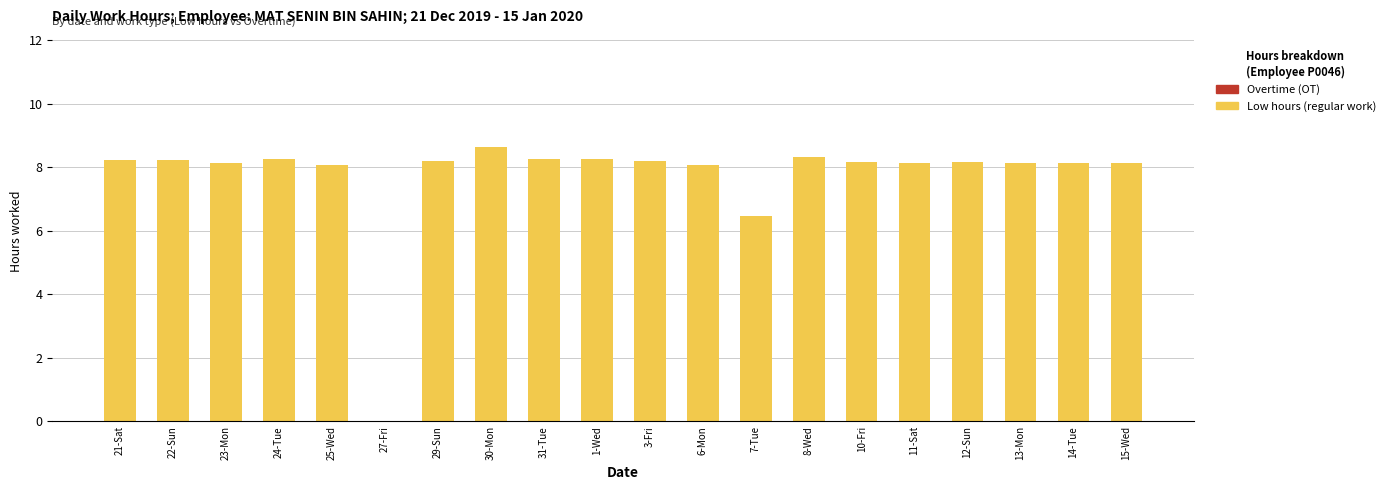

The value at 22-Sun is 4.0. True or false?

False